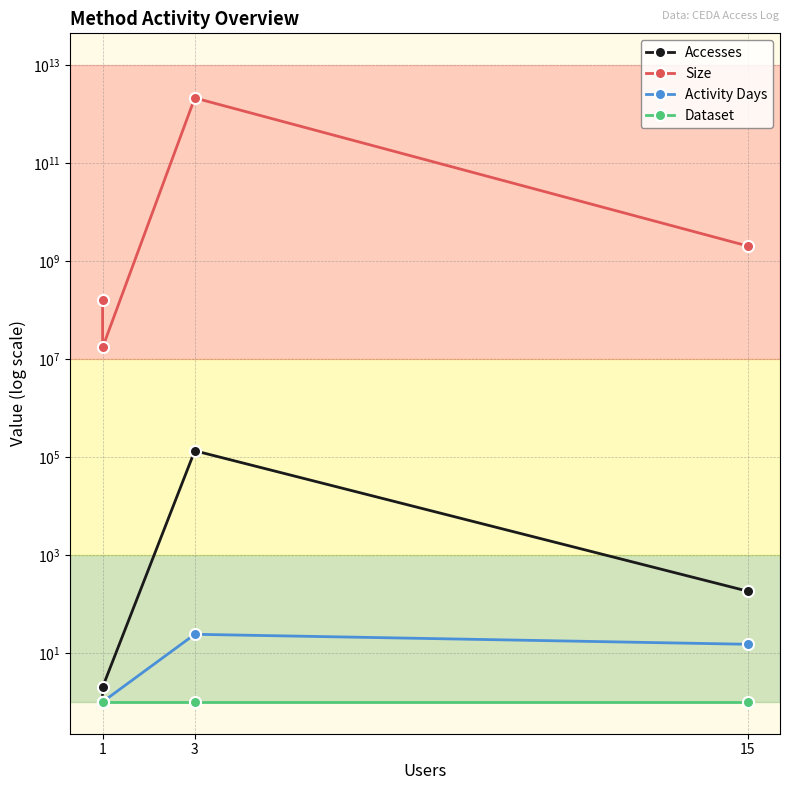

Reading right to left, transcribe all the data shown in this chart.

Accesses: 182	134097	2	1
Size: 2032080029	2141108411589	17239056	157923888
Activity Days: 15	24	1	1
Dataset: 1	1	1	1